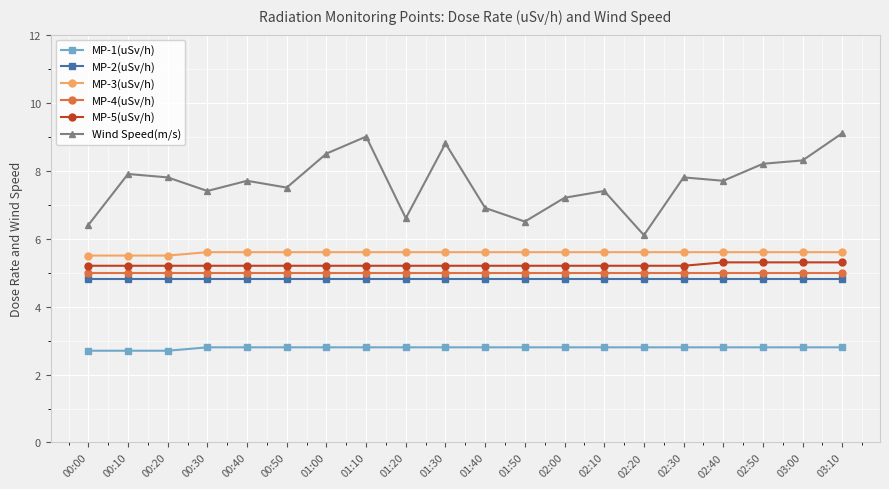

Which series has the largest total across all categories?

Wind Speed(m/s)